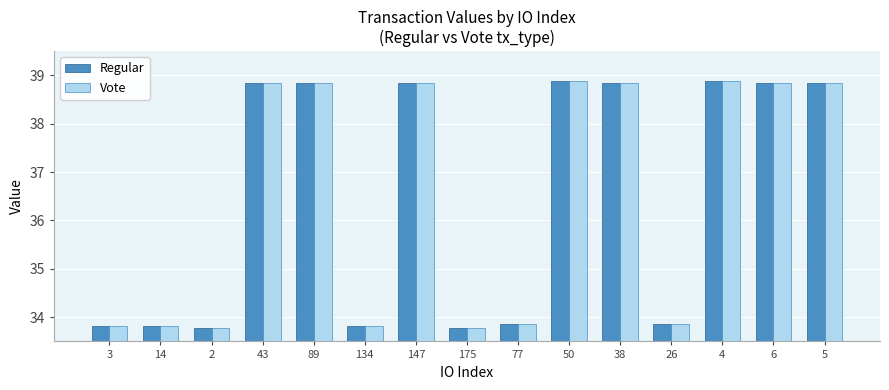

What is the minimum value shown in the chart?

33.8